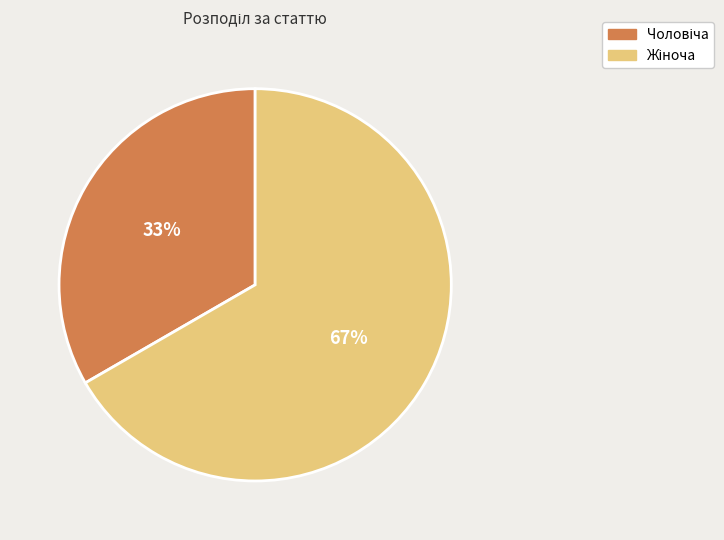

Does any single category account for the majority?

Yes